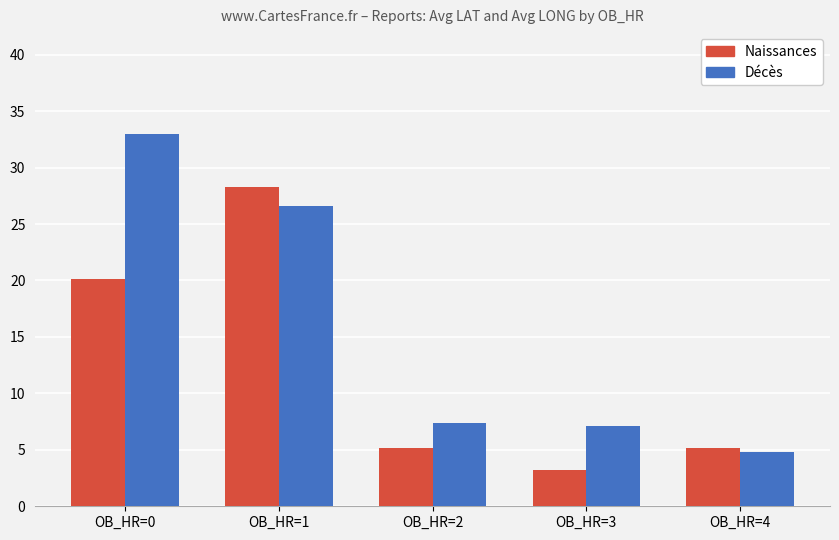

What is the value of the Décès bar at the 2nd from the left?

26.6